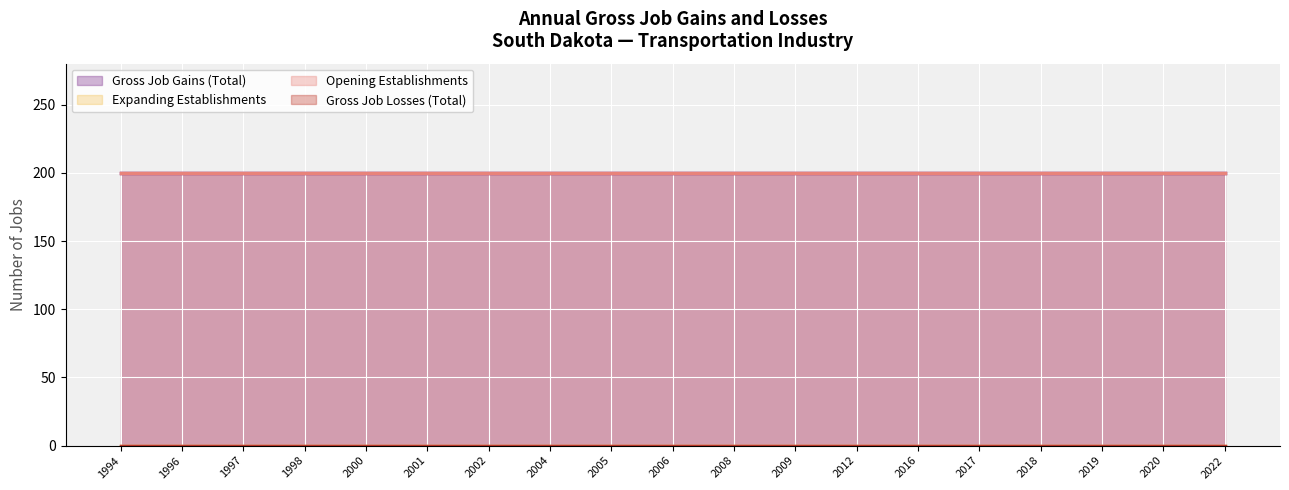

How many lines are shown in the chart?

4